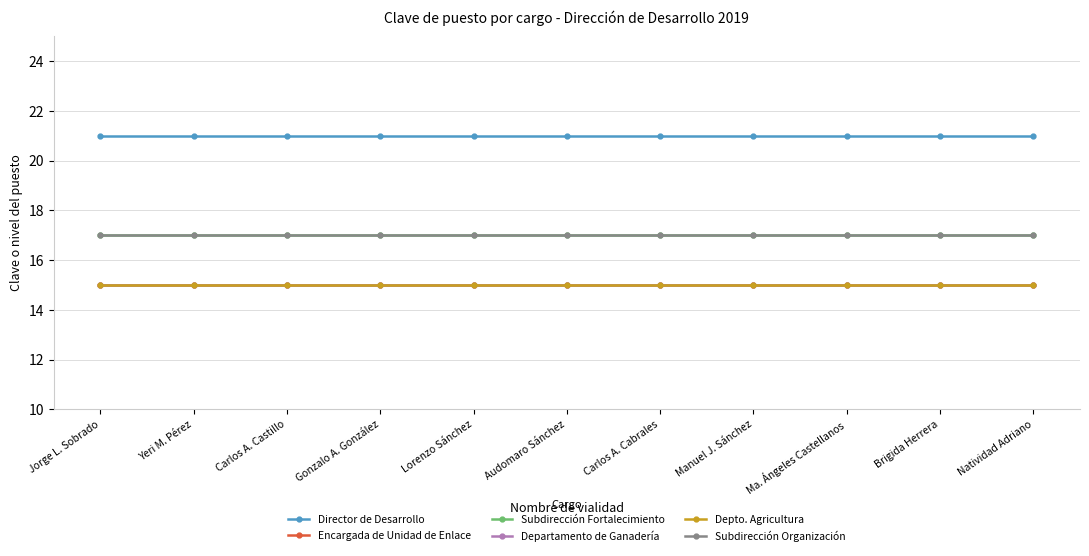

Is this an area chart (filled region under the line)?

No